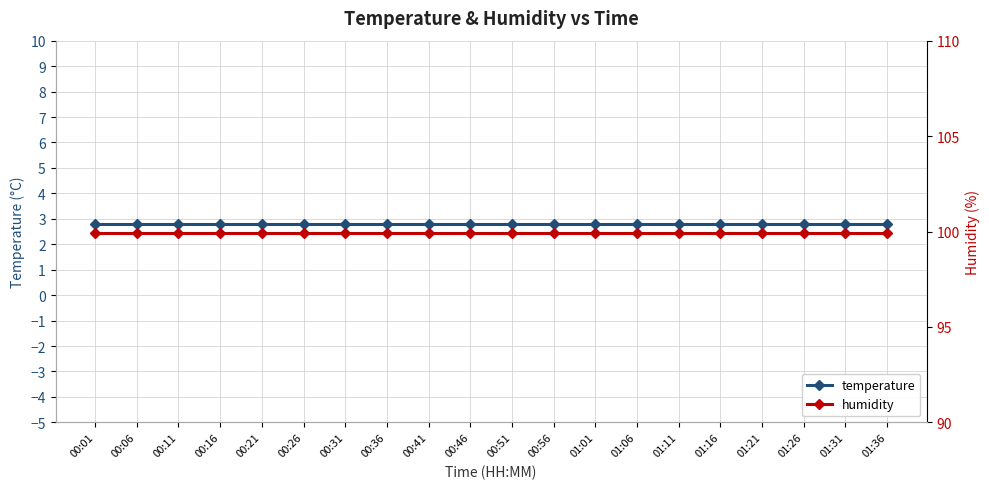

True or false: temperature and humidity intersect in this chart.

False